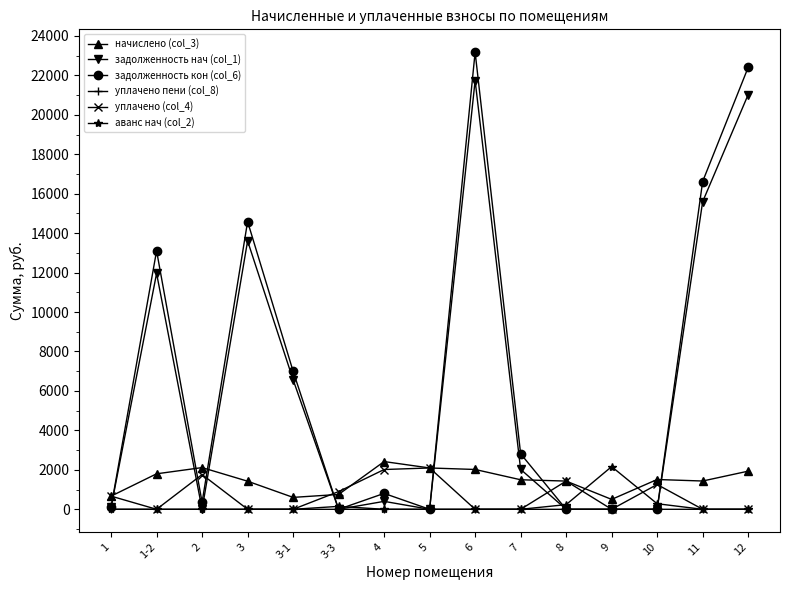

The value of уплачено пени (col_8) at 9 is 0.0. True or false?

True